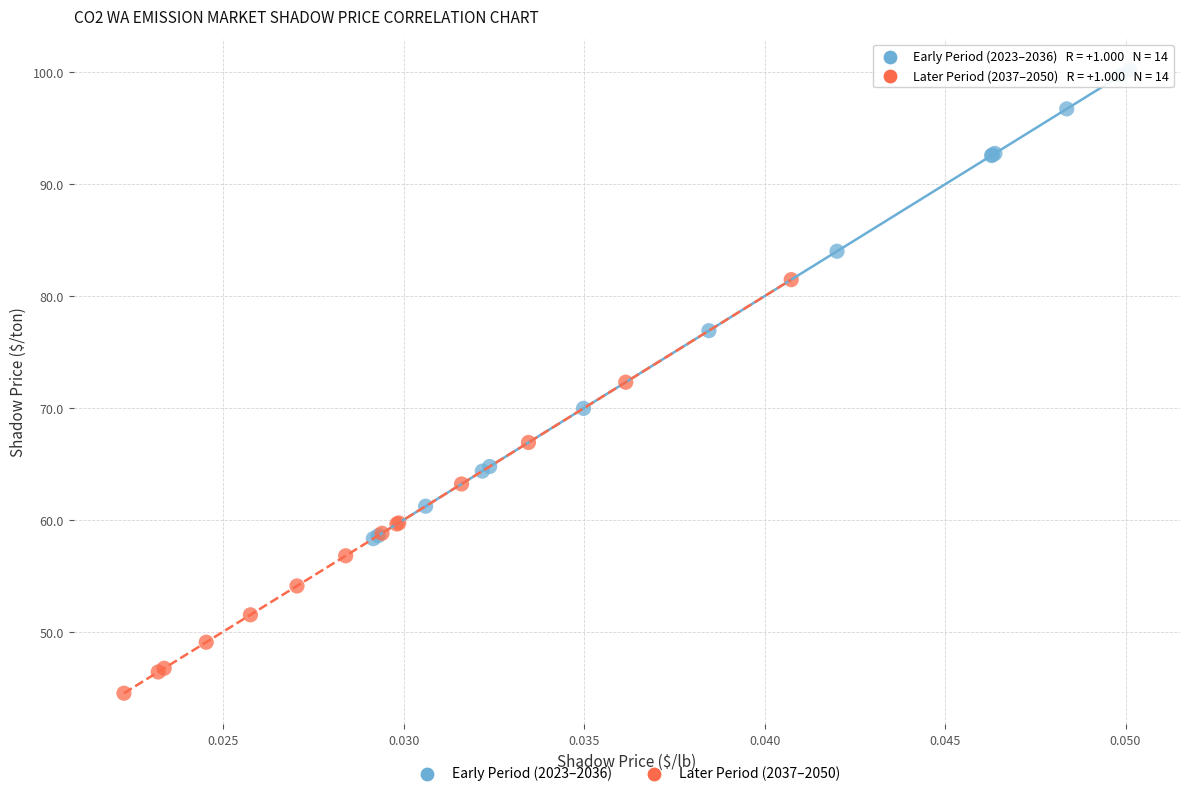

Which series has the widest spread of Y values?

Early Period (2023–2036)